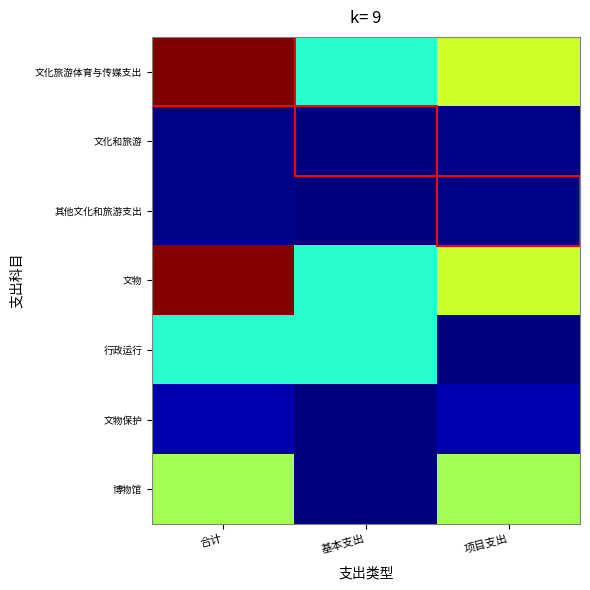

Reading left to right, list all the values displayed in this chart.

文化旅游体育与传媒支出: 合计=1072.2	基本支出=428.5	项目支出=643.7
文化和旅游: 合计=7.0	基本支出=0.0	项目支出=7.0
其他文化和旅游支出: 合计=7.0	基本支出=0.0	项目支出=7.0
文物: 合计=1065.1	基本支出=428.5	项目支出=636.7
行政运行: 合计=428.5	基本支出=428.5	项目支出=0.0
文物保护: 合计=50.0	基本支出=0.0	项目支出=50.0
博物馆: 合计=586.7	基本支出=0.0	项目支出=586.7